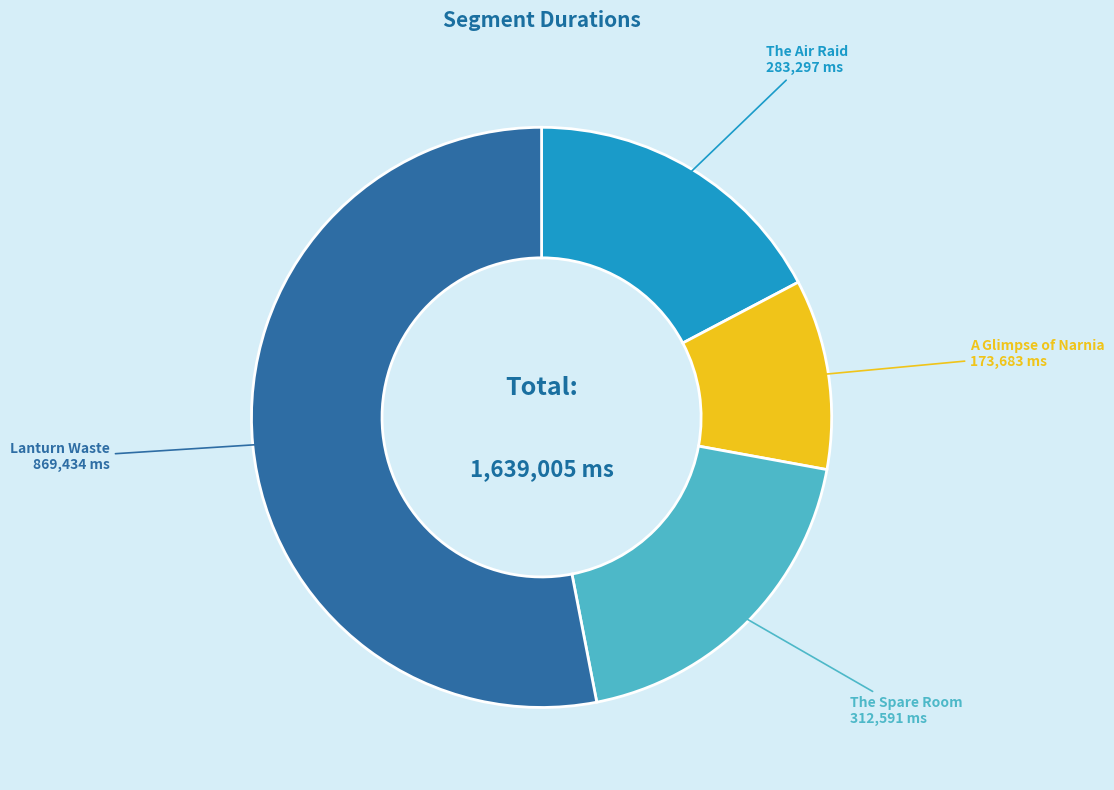

Is there a majority slice in this chart?

Yes